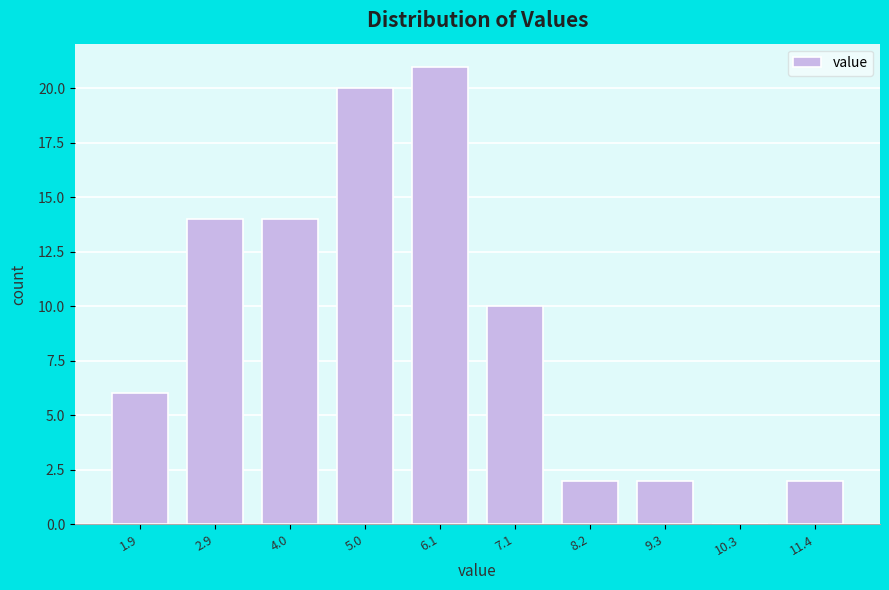

What is the greatest value displayed?

21